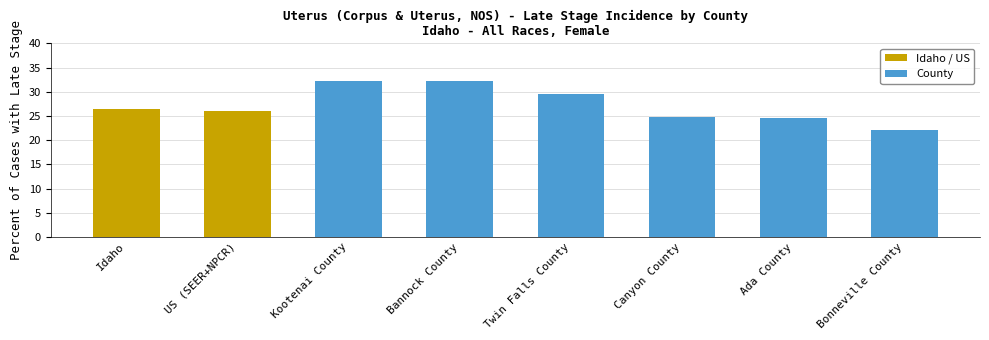

What position from the right is Canyon County?

3